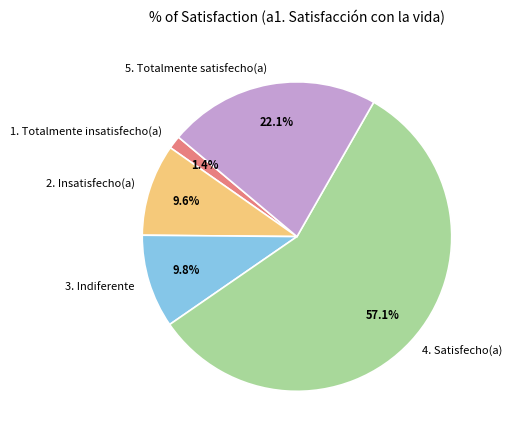

Do 5. Totalmente satisfecho(a) and 2. Insatisfecho(a) together represent more than half of the pie?

No